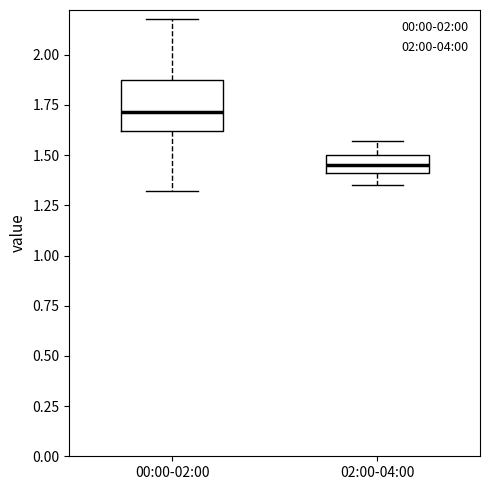

Where is the upper edge of the box for 00:00-02:00 on the y-axis? The values are not printed on the chart, so give them approximately, as read against the axis.

1.90